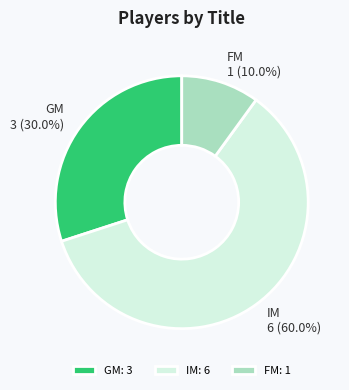

What is the total percentage of IM and GM?

90.0%